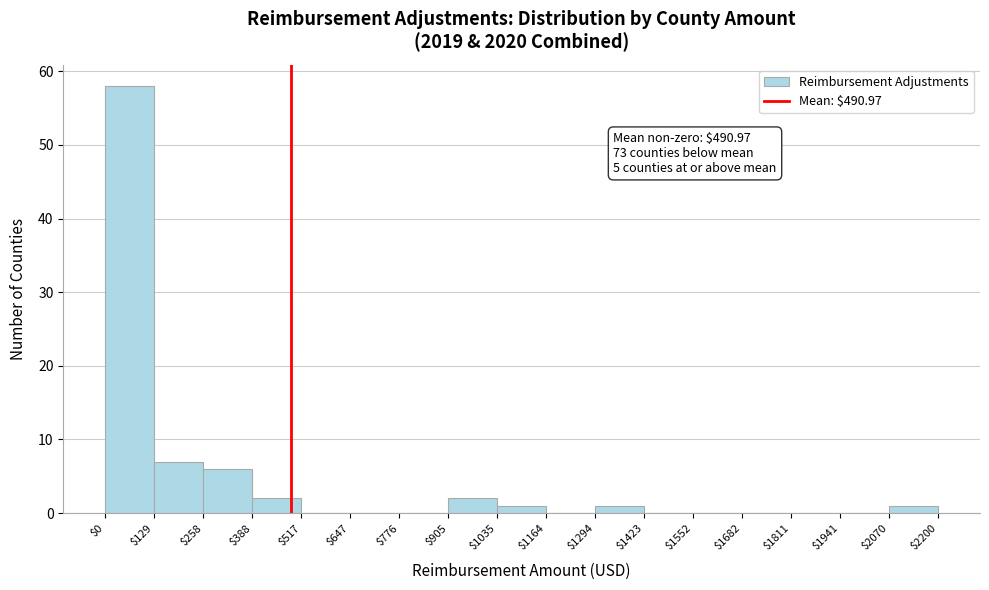

Over which range of the x-axis is the bar tallest?

$0 to $129